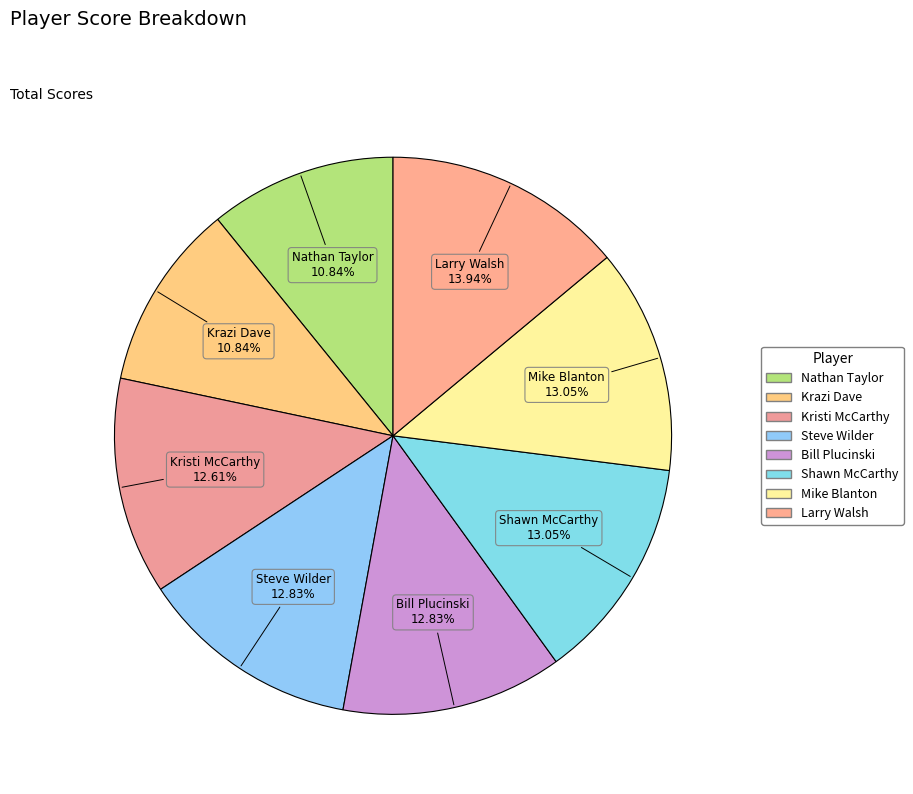

Is Shawn McCarthy the majority of the pie?

No